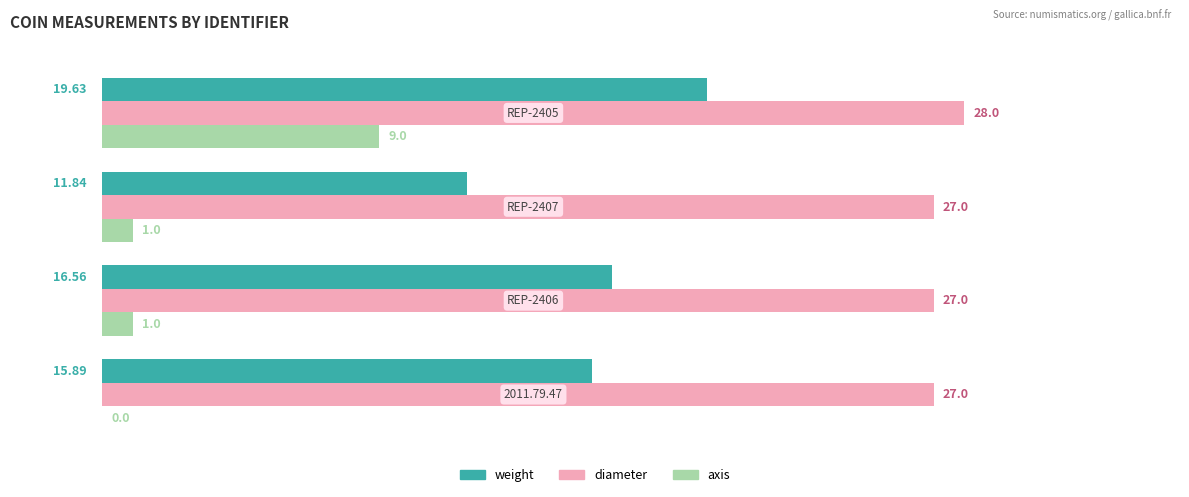

Which series has the largest total across all categories?

diameter